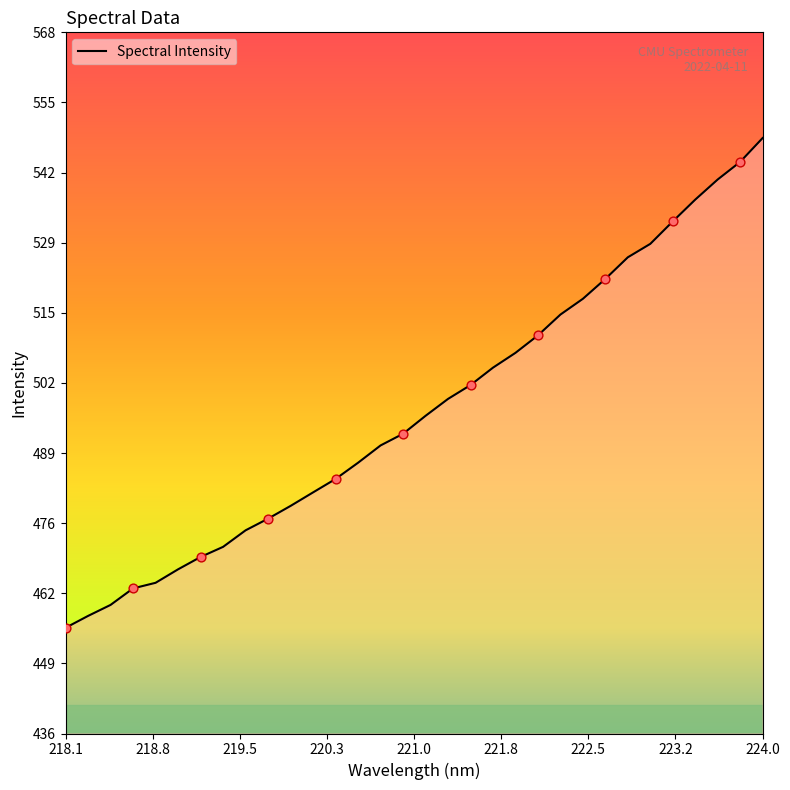

What is the minimum value shown in the chart?

456.3